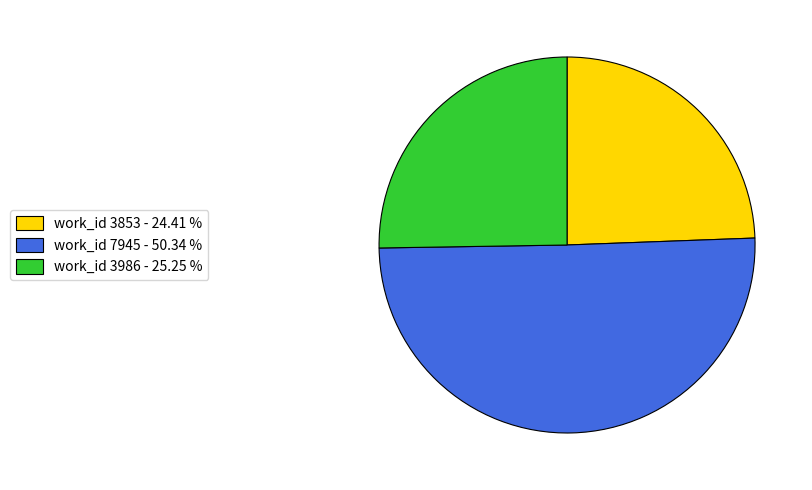

Is work_id 3853 - 24.41 % the majority of the pie?

No